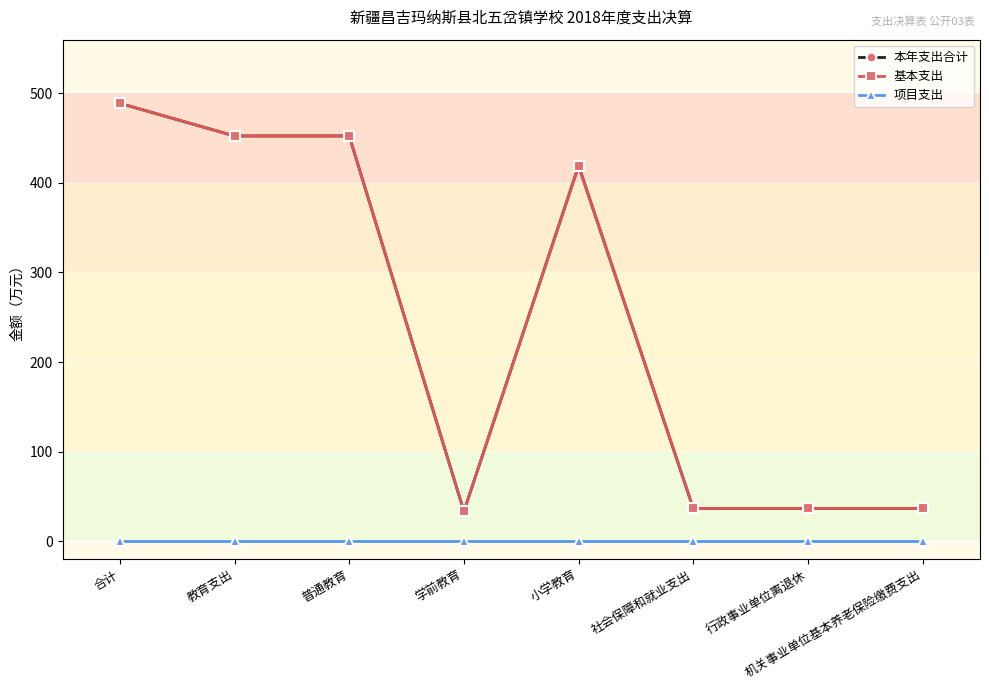

Which category has the lowest value across all series?

合计